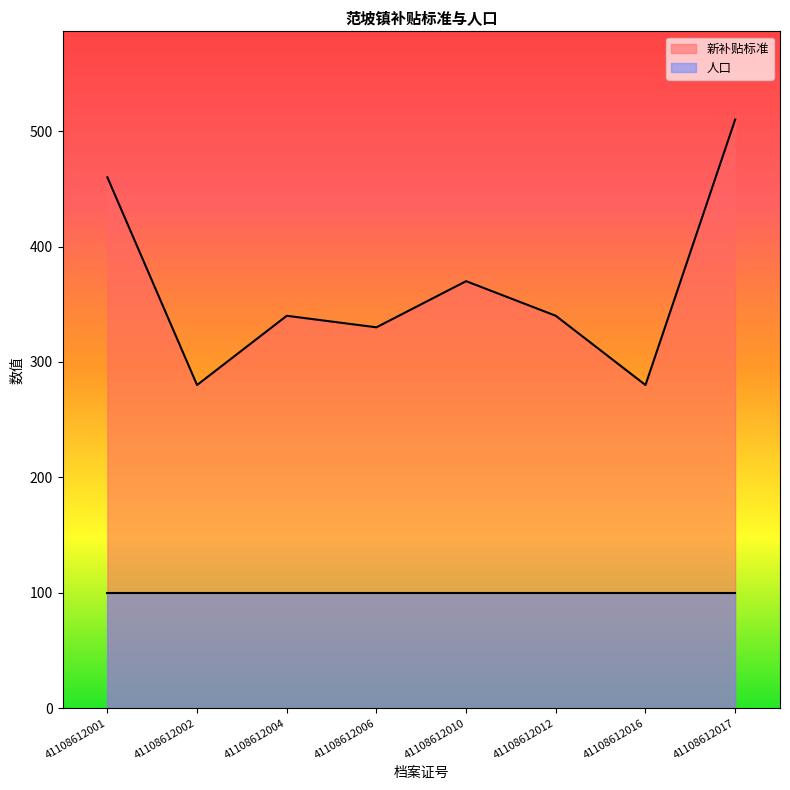

Rank the categories by value from lowest to highest.

41108612002, 41108612016, 41108612006, 41108612004, 41108612012, 41108612010, 41108612001, 41108612017